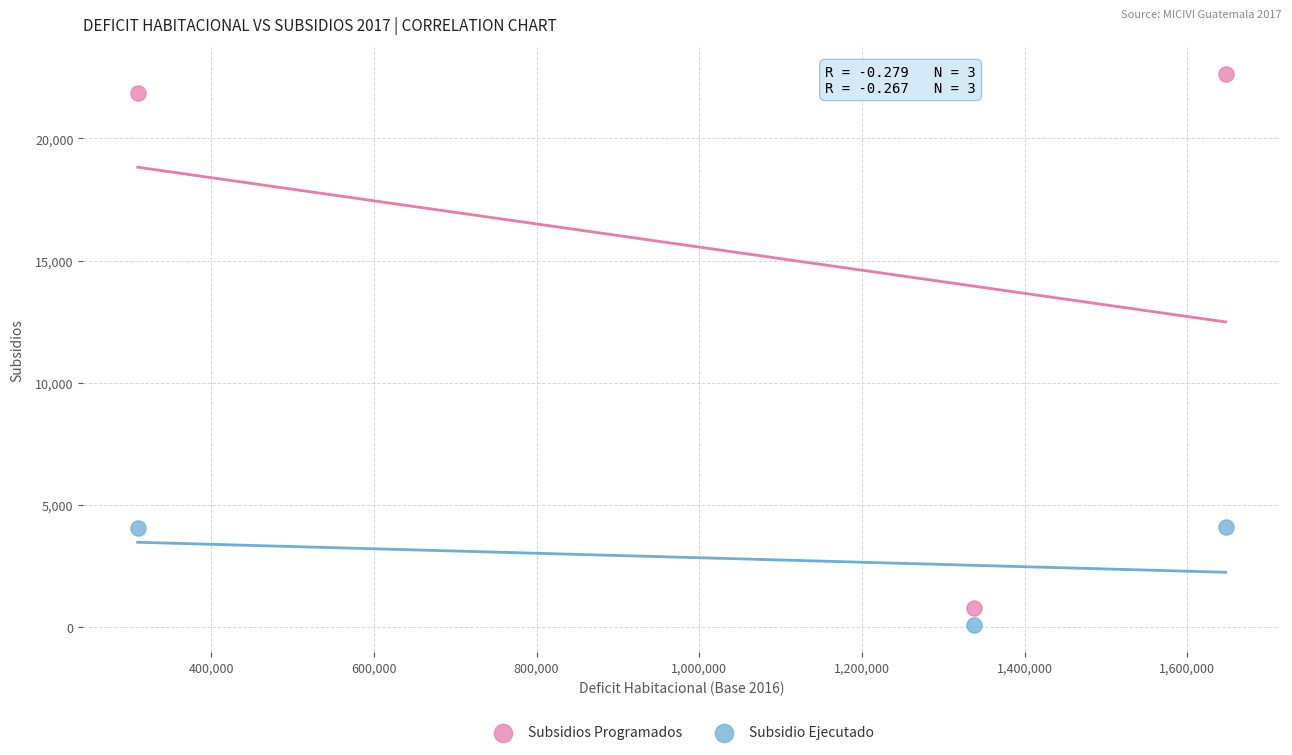

What are all the series names shown in the legend?

Subsidios Programados, Subsidio Ejecutado